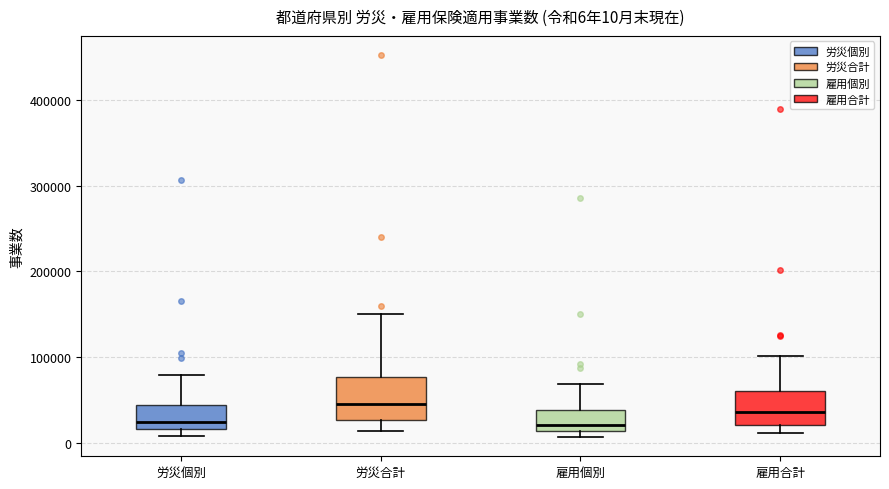

Comparing the boxes themselves (not the whiskers), which one is the tallest?

労災合計